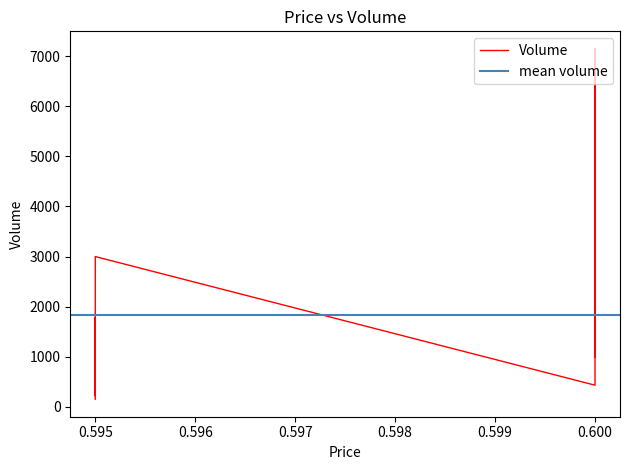

What is the value of the 6th point from the left?

3000